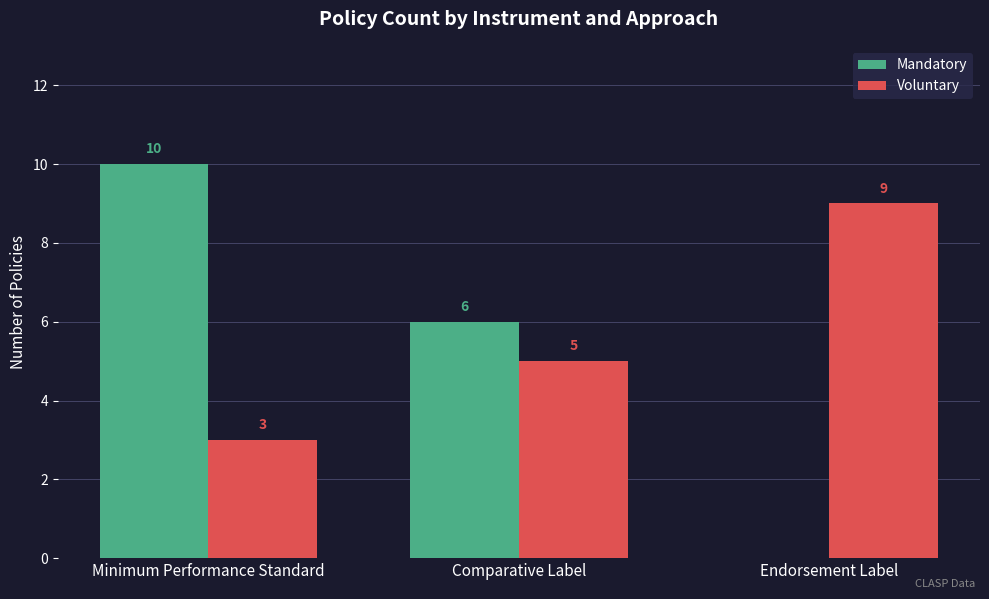

True or false: Voluntary has a value of 5 at Comparative Label.

True